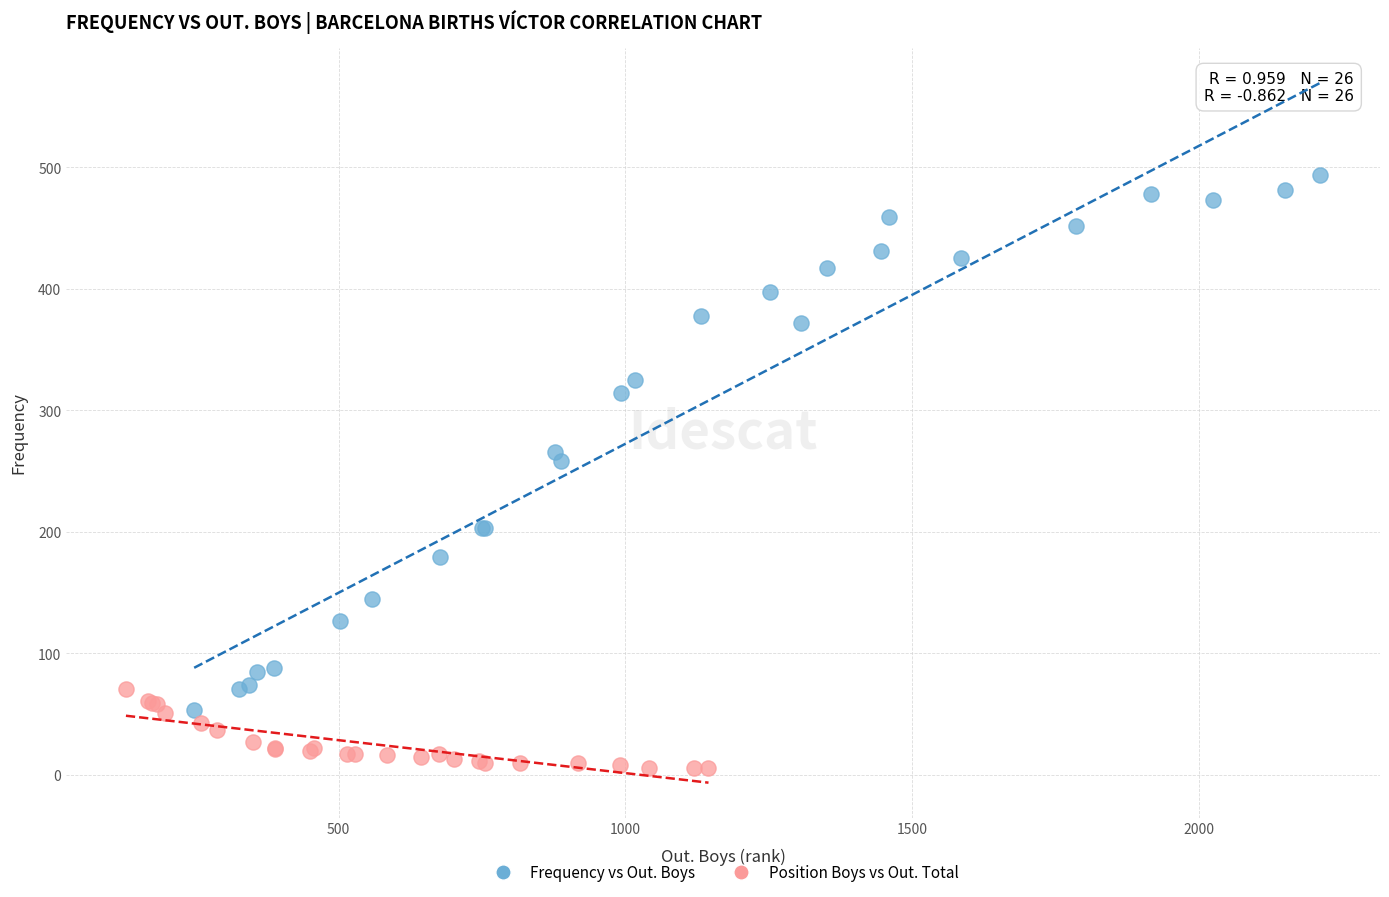

Which series reaches the maximum Y coordinate?

Frequency vs Out. Boys